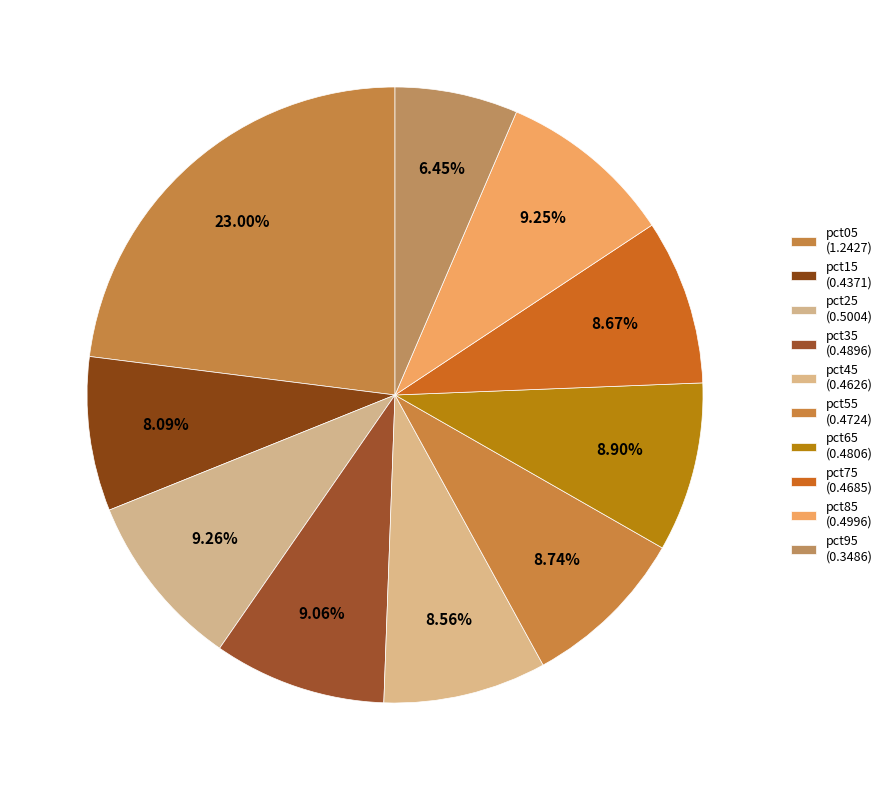

Rank the categories by value from highest to lowest.

pct05, pct25, pct85, pct35, pct65, pct55, pct75, pct45, pct15, pct95